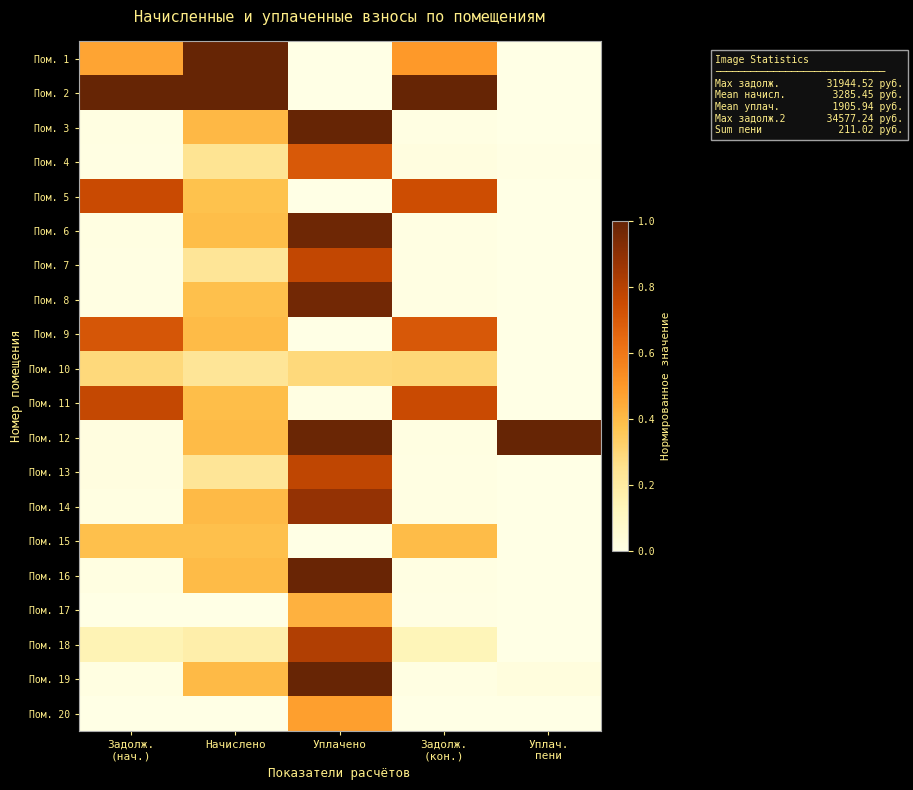

What is the total value across all series at Начислено?

7.5